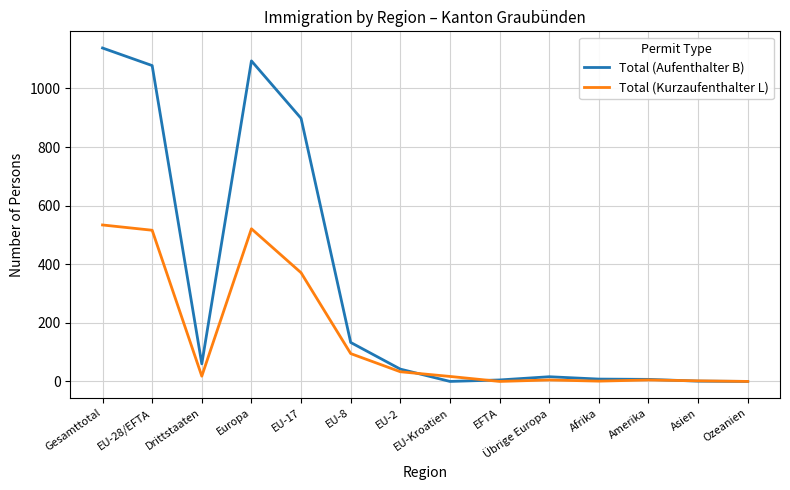

Is the value of Total (Aufenthalter B) at EU-8 greater than the value of Total (Kurzaufenthalter L) at Ozeanien?

Yes